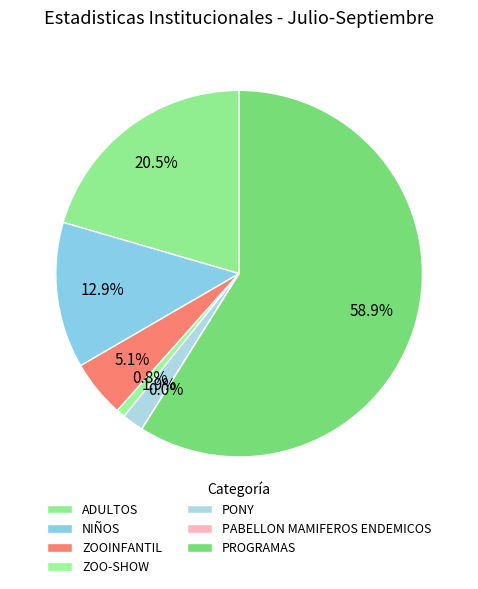

Combined, what portion of the pie is PABELLON MAMIFEROS ENDEMICOS and ZOOINFANTIL?

5.1%